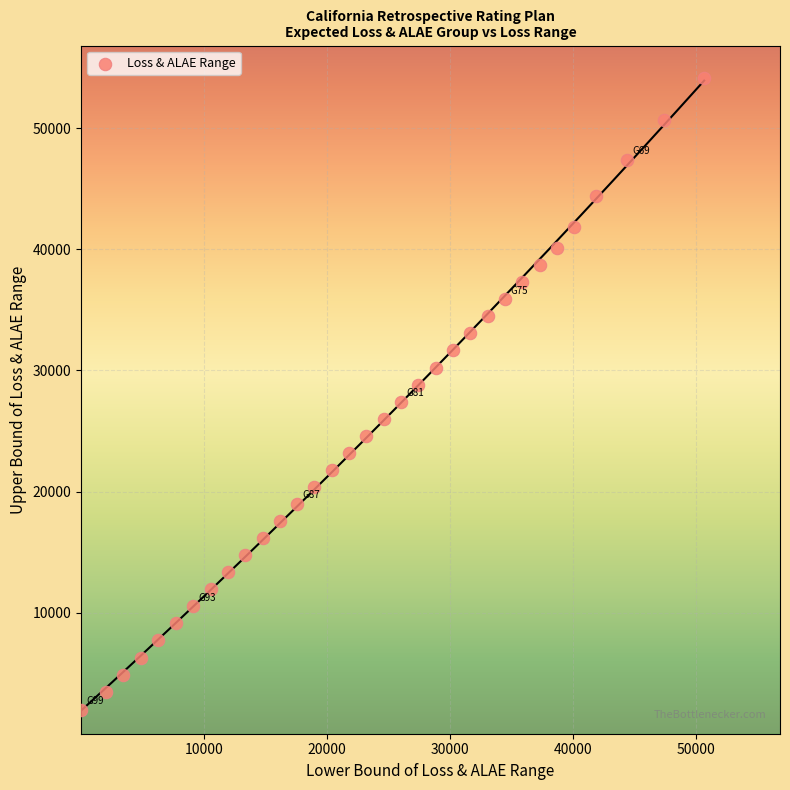

What is the range of Y values (max minus min)?

52137